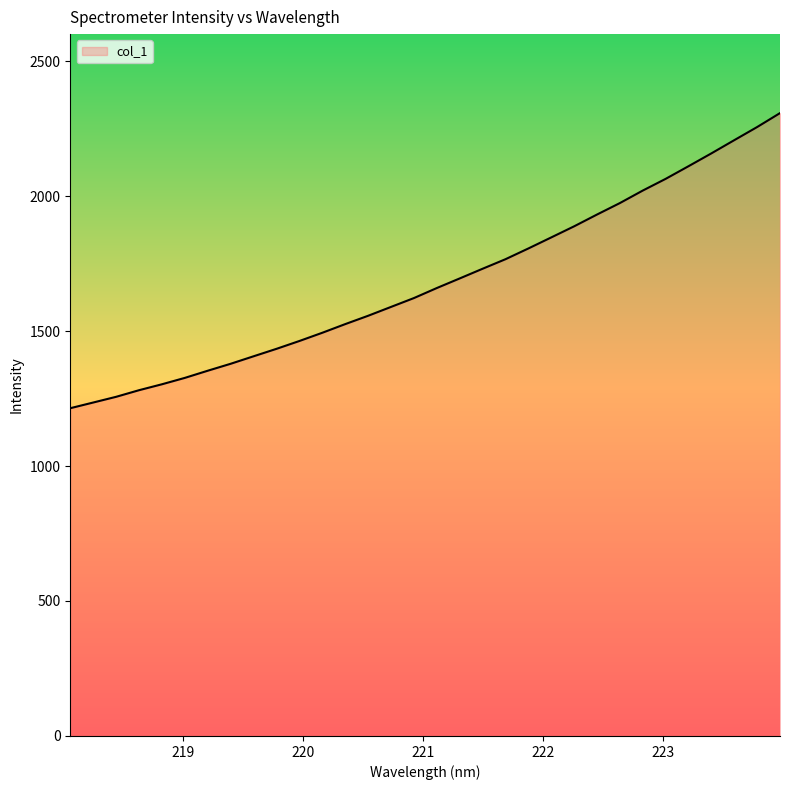

What is the minimum value shown in the chart?

1214.2